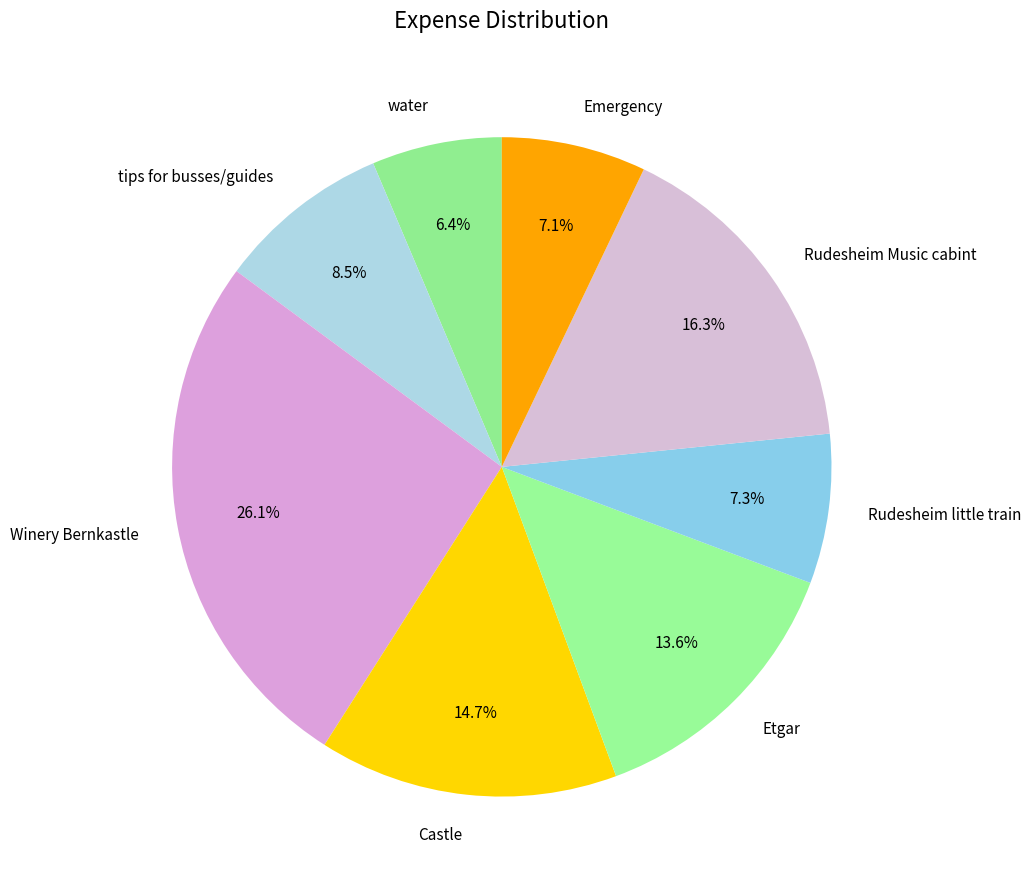

How many segments does this pie chart have?

8